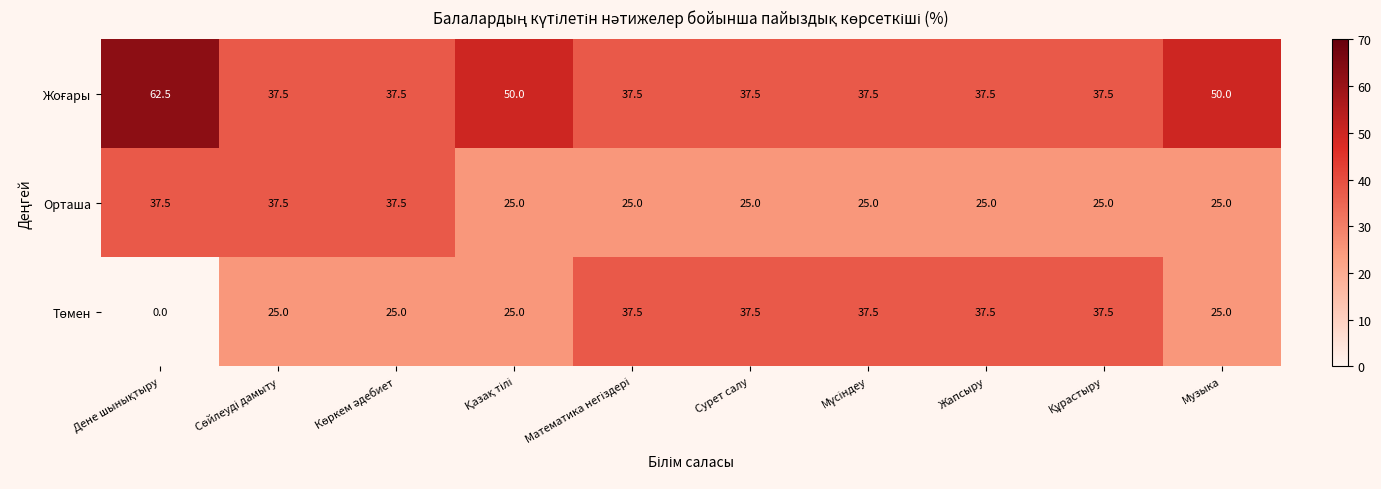

What is the maximum value shown in the chart?

62.5